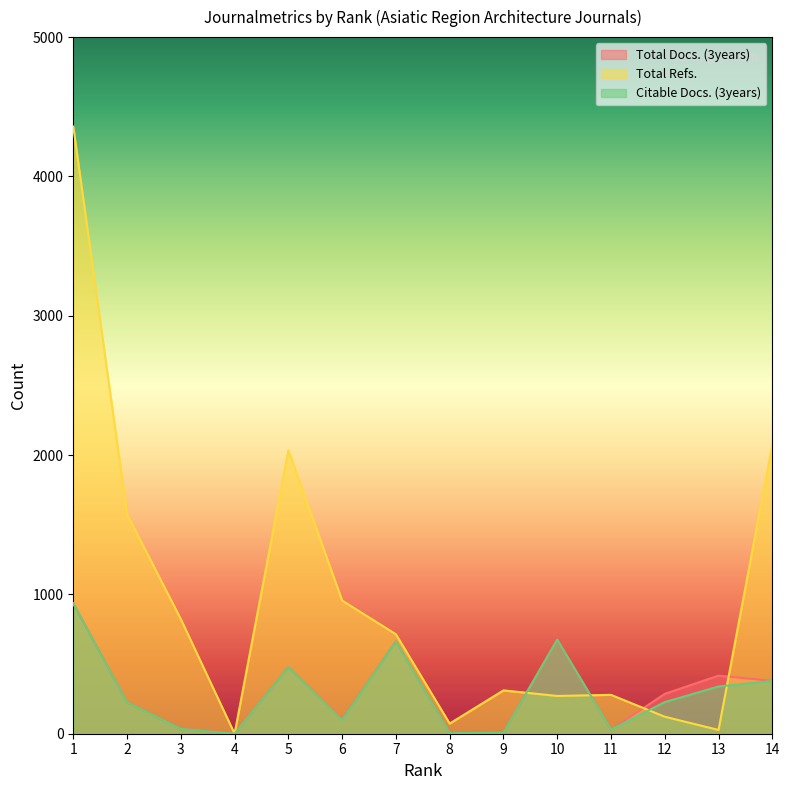

Is the value of Total Docs. (3years) at 5 greater than the value of Total Refs. at 14?

No